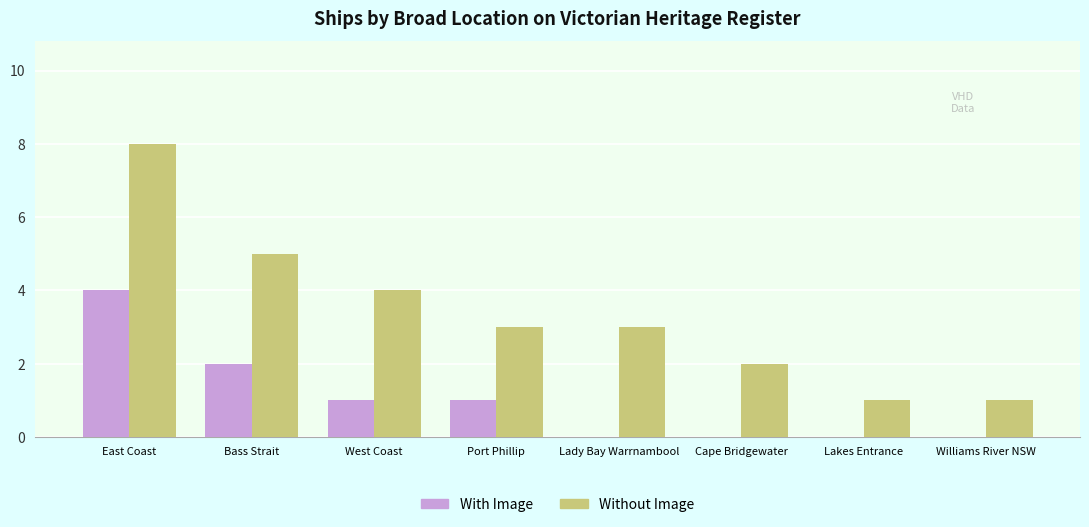

The value of Without Image at Port Phillip is 3. True or false?

True